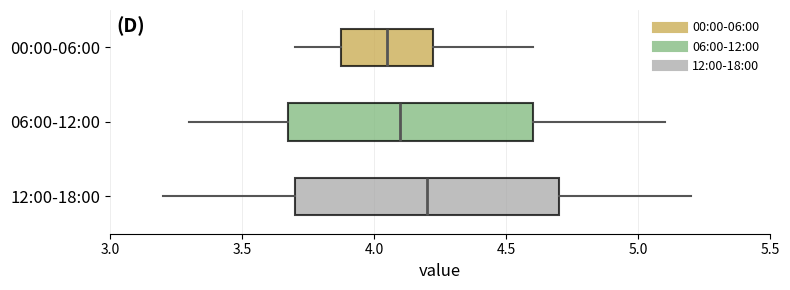

Reading bottom to top, read every box against the x-axis: the position of its median line, the range the box covers, and the ends of its whiskers. The values are not printed on the chart, so give them approximately, as read against the axis.

12:00-18:00: median 4.20, box 3.70 to 4.70, whiskers 3.20 to 5.20
06:00-12:00: median 4.10, box 3.70 to 4.60, whiskers 3.30 to 5.10
00:00-06:00: median 4.05, box 3.90 to 4.25, whiskers 3.70 to 4.60